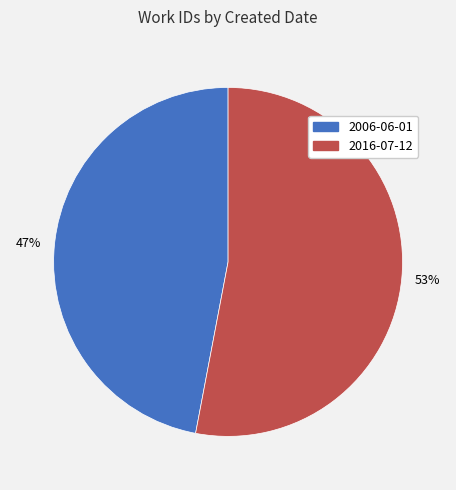

Is it true that 2016-07-12 is 62% of the pie?

False